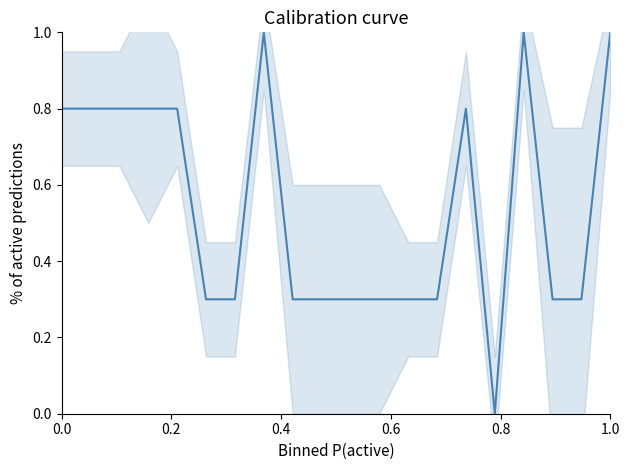

How many lines are shown in the chart?

1